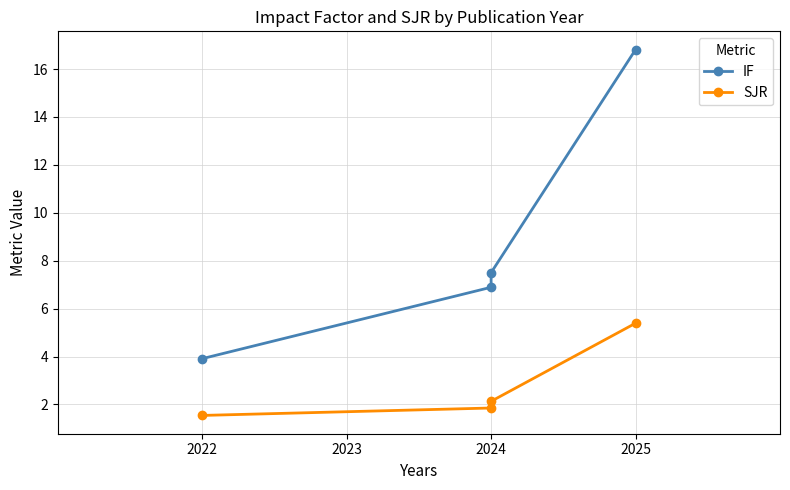

What is the minimum value shown in the chart?

1.5